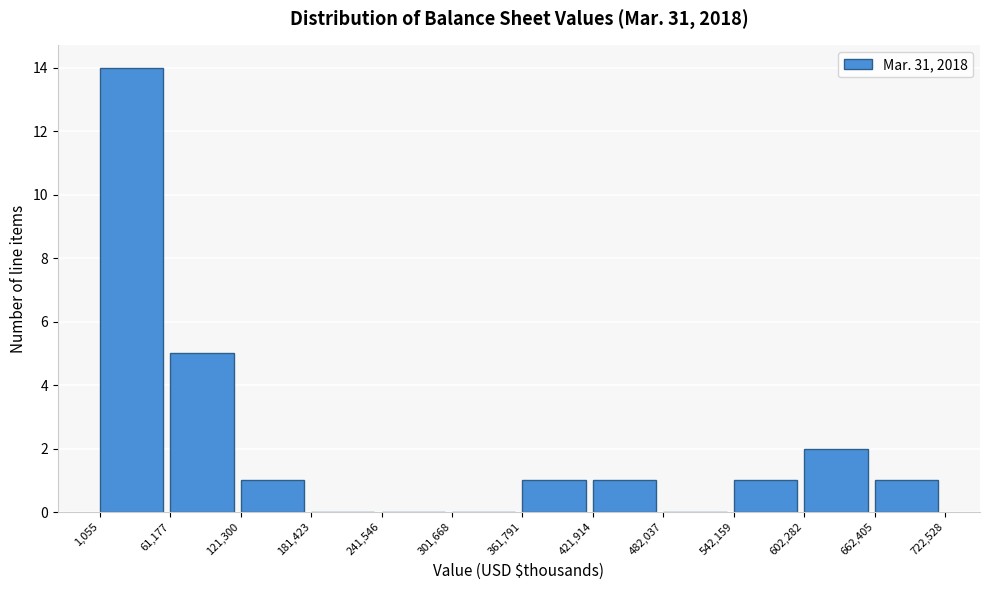

Reading left to right, transcribe this chart: for each bar, give the range it covers on the x-axis and its height. The values are not printed on the chart, so give them approximately, as read against the axis.

1,055 to 61,177: 14
61,177 to 121,300: 5
121,300 to 181,423: 1
181,423 to 241,546: 0
241,546 to 301,668: 0
301,668 to 361,791: 0
361,791 to 421,914: 1
421,914 to 482,037: 1
482,037 to 542,159: 0
542,159 to 602,282: 1
602,282 to 662,405: 2
662,405 to 722,528: 1